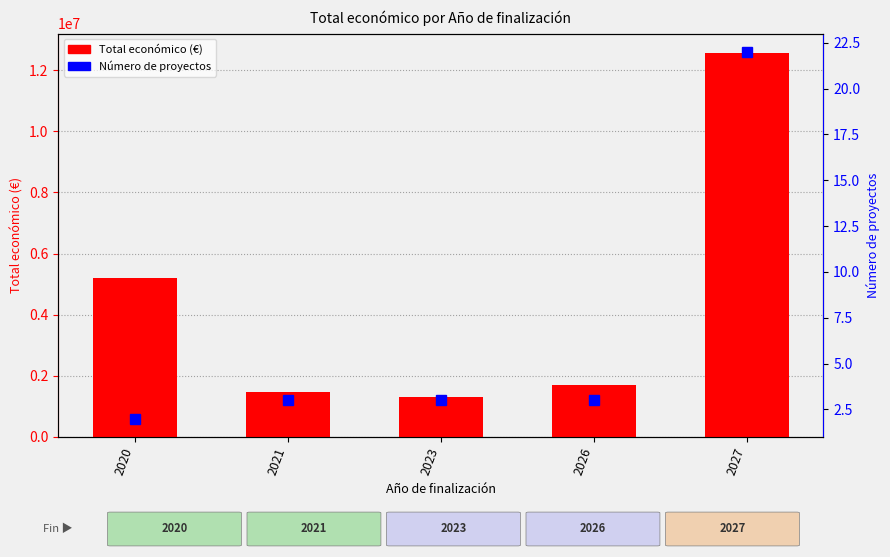

How many values in the Número de proyectos series exceed 3?

1